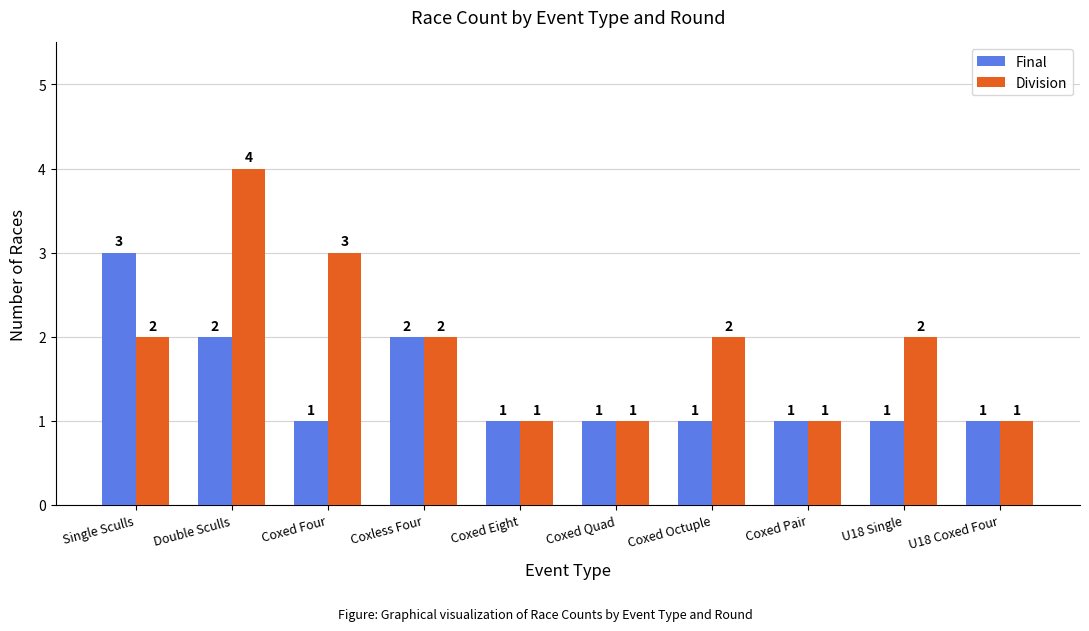

At which category is the sum across all series the highest?

Double Sculls